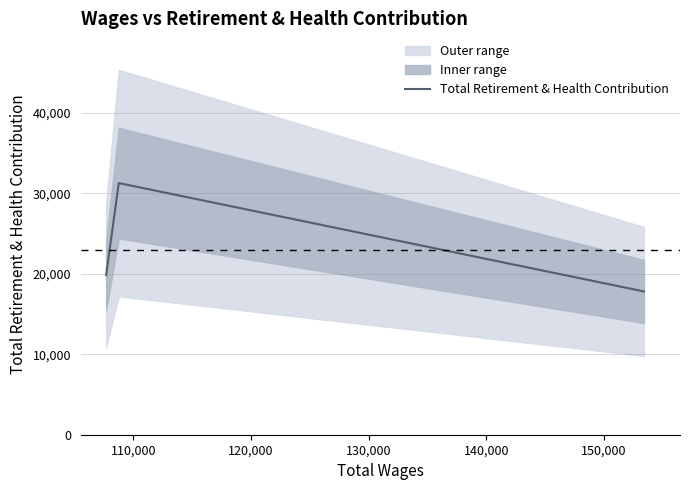

How many values are between 17805 and 31272?

3